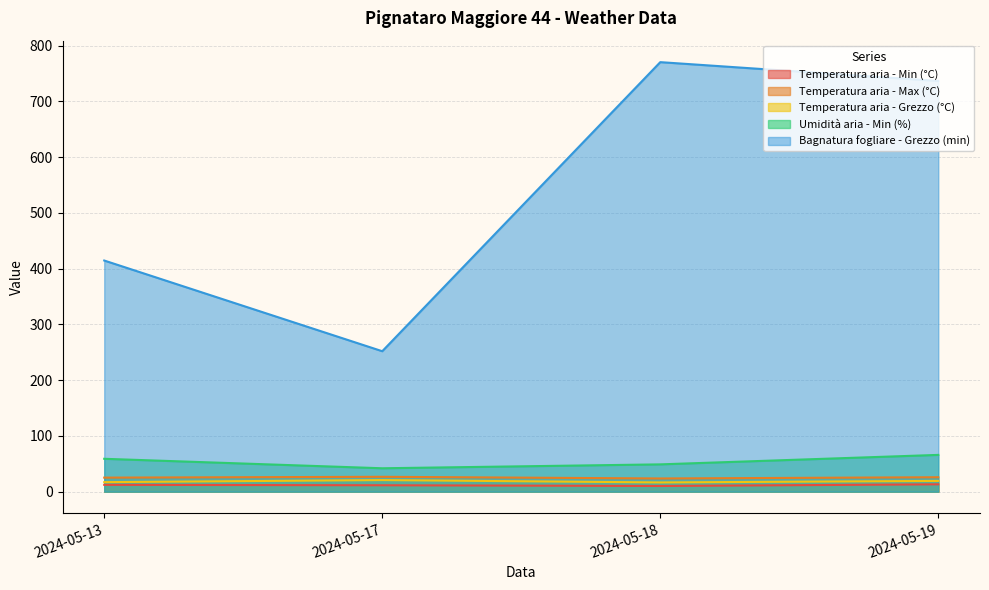

Which series changed the most between 2024-05-18 and 2024-05-19?

Bagnatura fogliare - Grezzo (min)